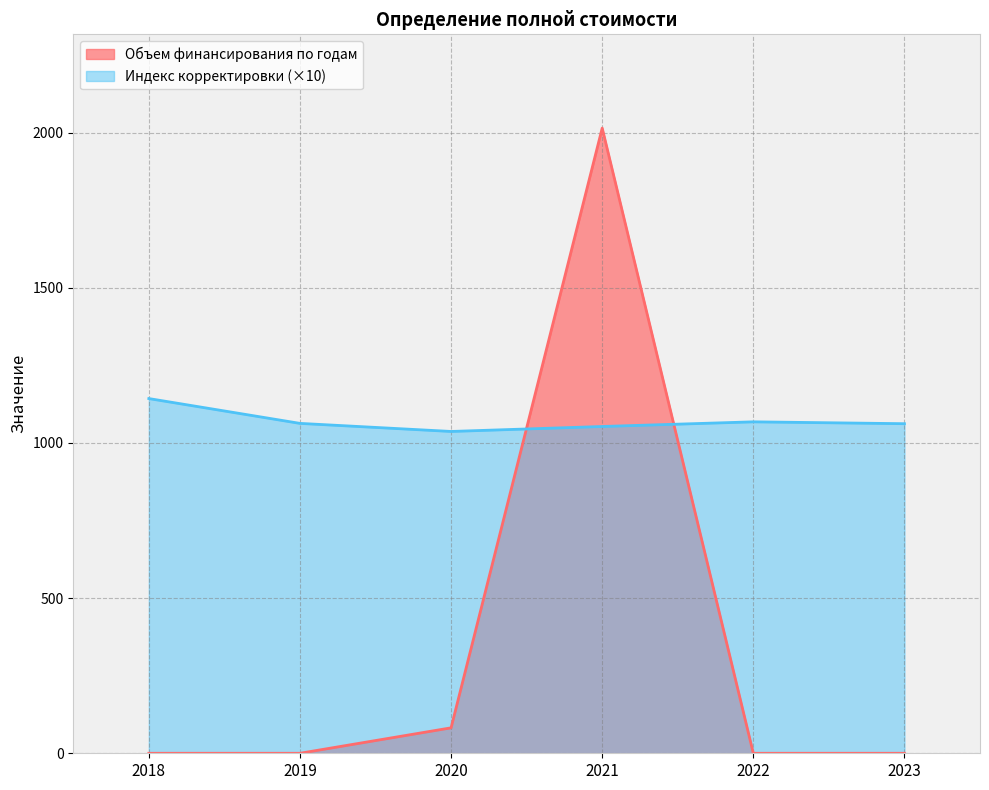

Does the chart have visible grid lines?

Yes